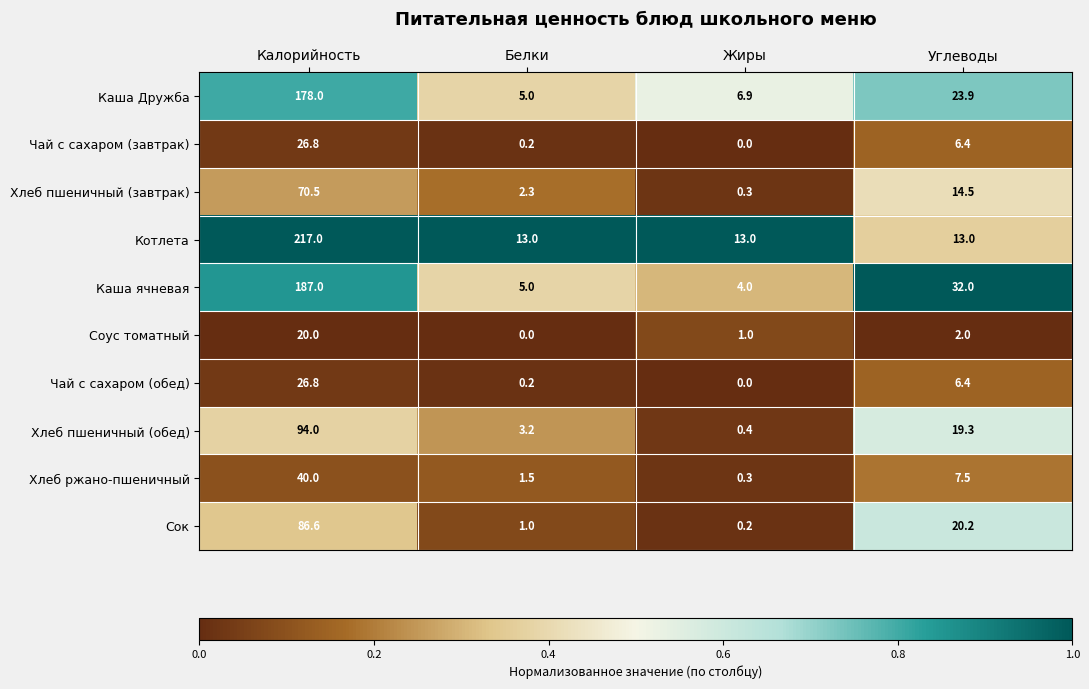

What is the total value across all series at Углеводы?

145.2